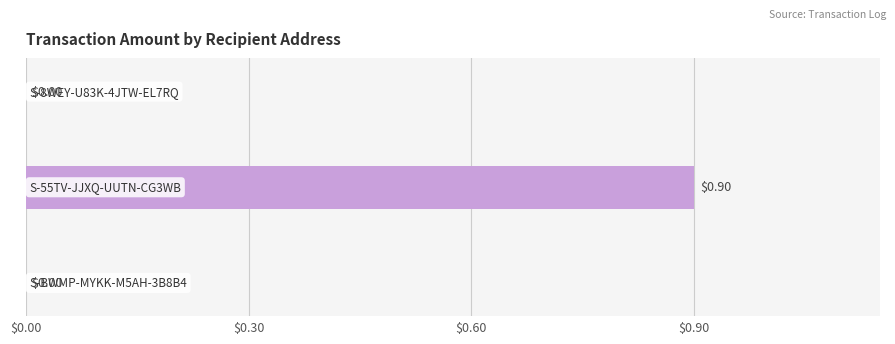

How many values are above zero?

1